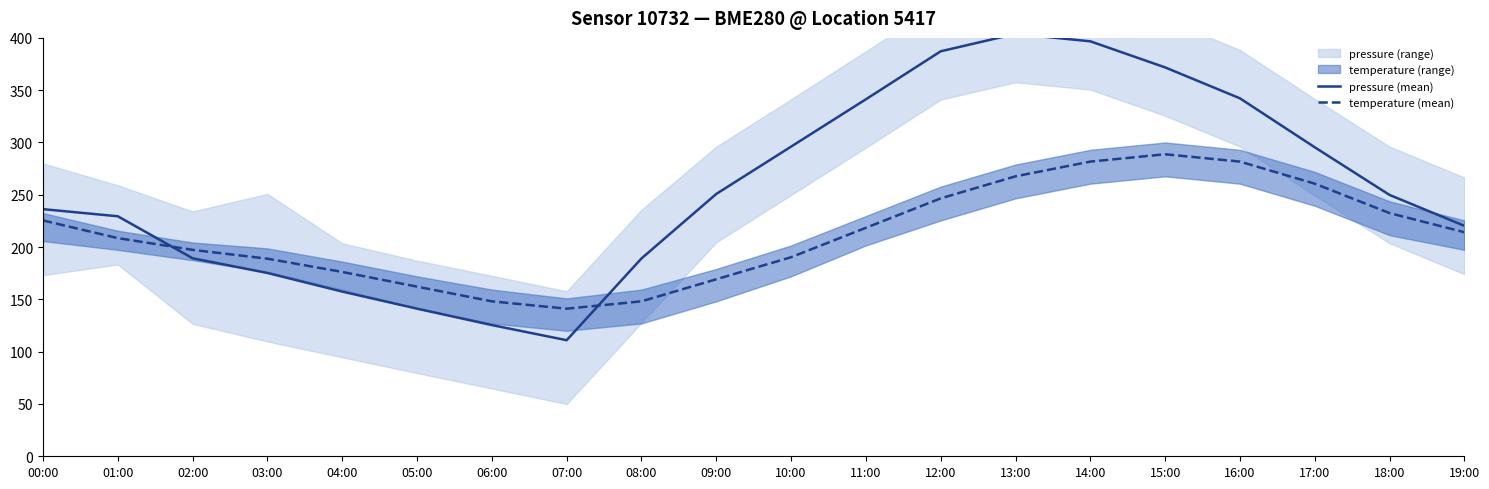

List the labels in order of pressure (mean) value, smallest first.

07:00, 06:00, 05:00, 04:00, 03:00, 08:00, 02:00, 19:00, 01:00, 00:00, 18:00, 09:00, 17:00, 10:00, 11:00, 16:00, 15:00, 12:00, 14:00, 13:00